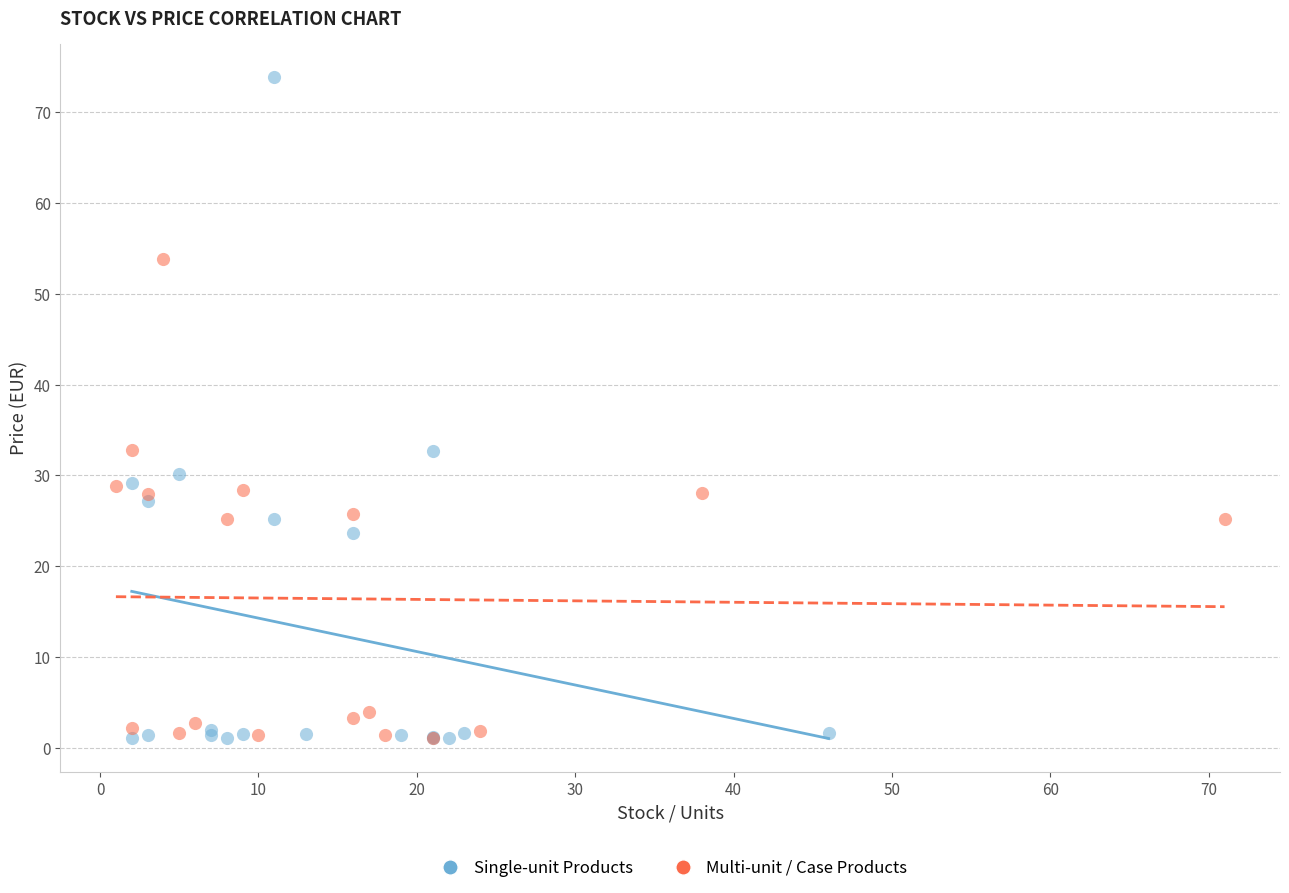

Which series has the largest Y range (max minus min)?

Single-unit Products